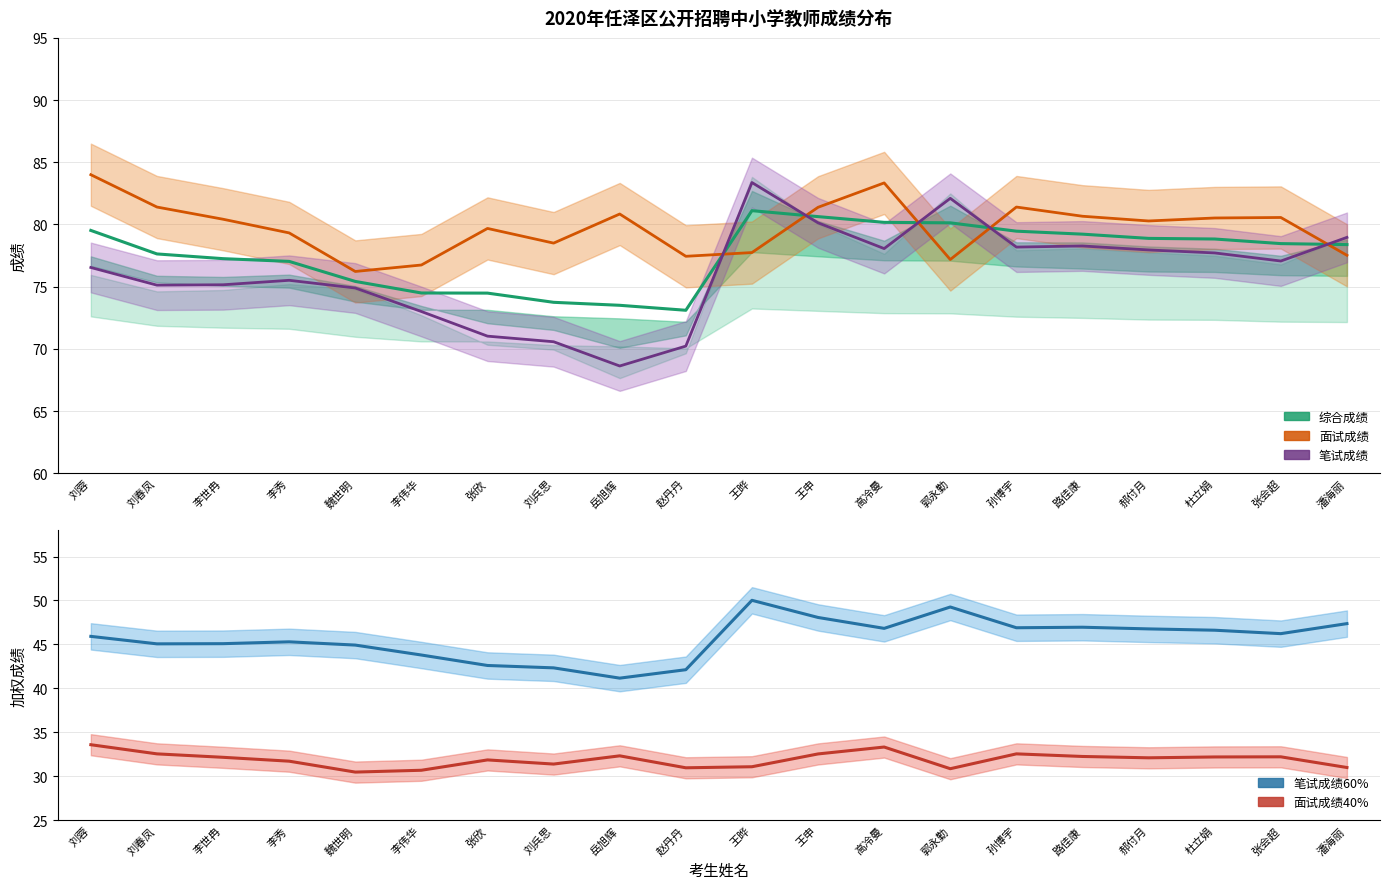

What is the label of the 19th point from the right?

刘春凤